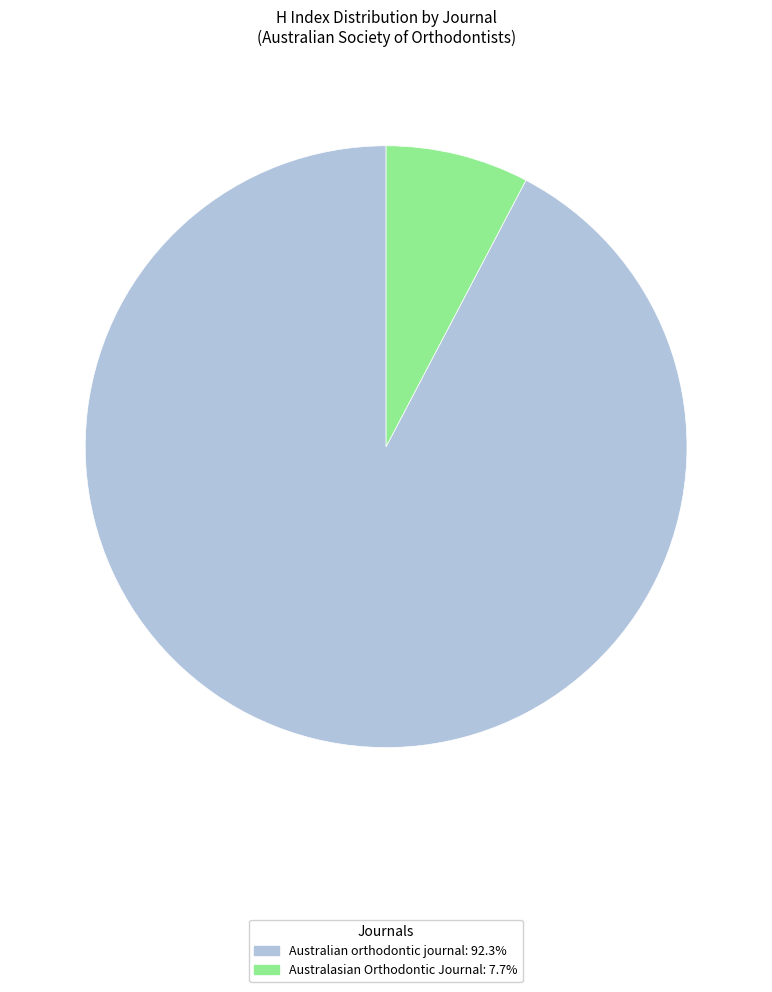

Do Australasian Orthodontic Journal and Australian orthodontic journal together represent more than half of the pie?

Yes